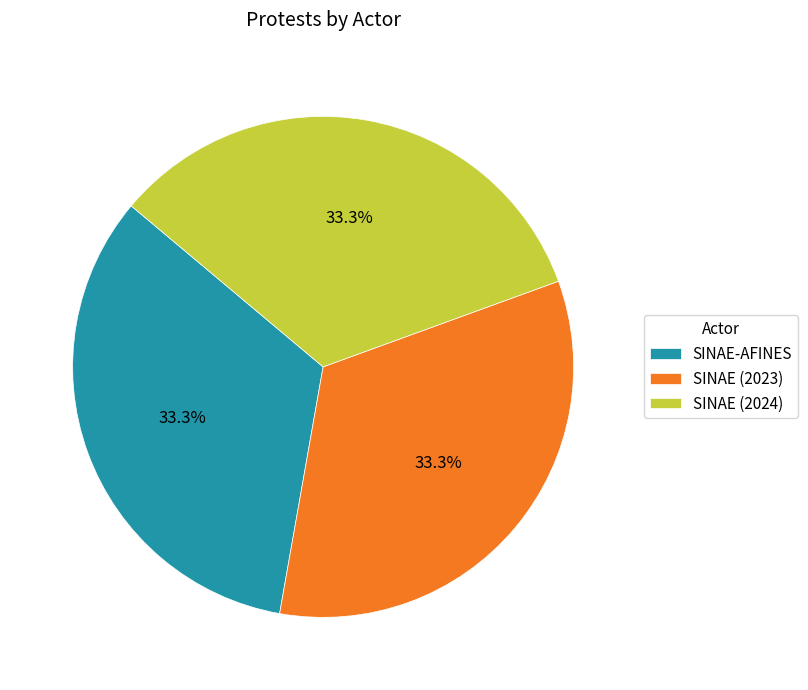

Is there a majority slice in this chart?

No